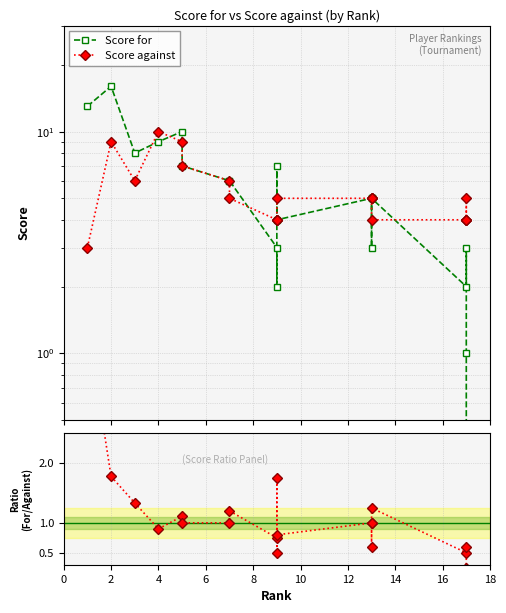

True or false: Ratio (For/Against) has more than 2 points higher than both neighbors.

True